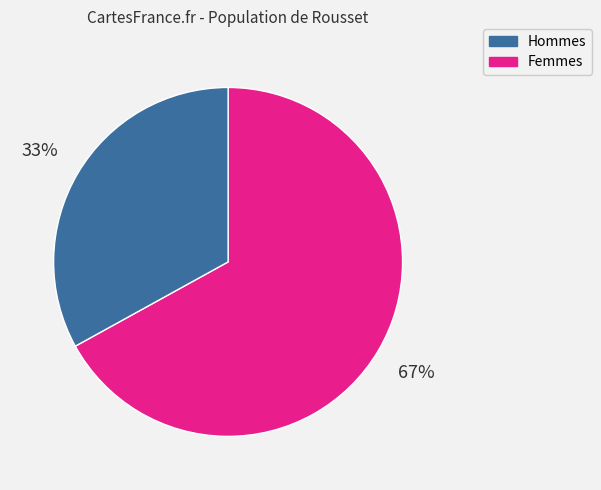

Is there any slice that represents more than half of the pie?

Yes